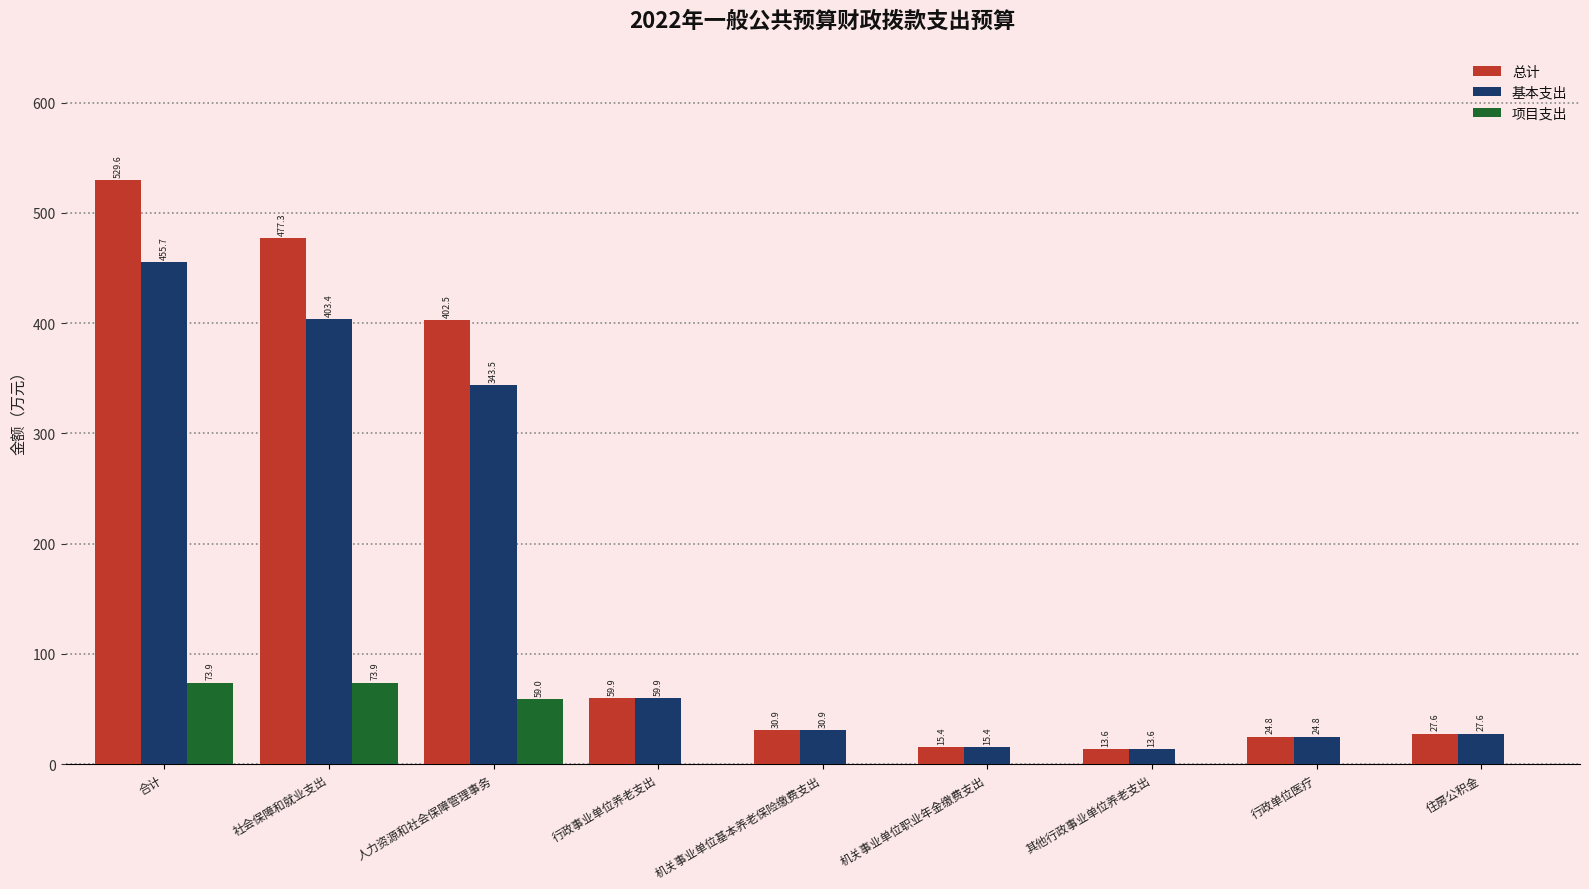

Read the 总计 value at 机关事业单位职业年金缴费支出.

15.4